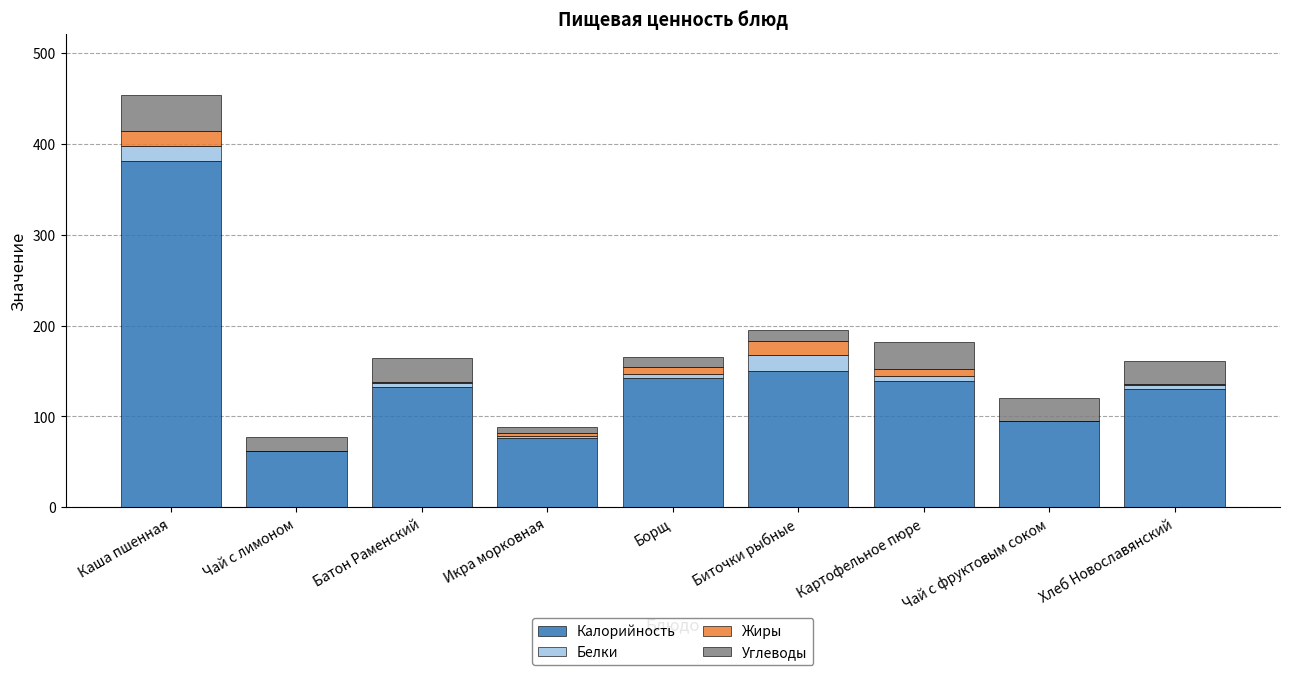

What is the maximum value for Калорийность?

381.2